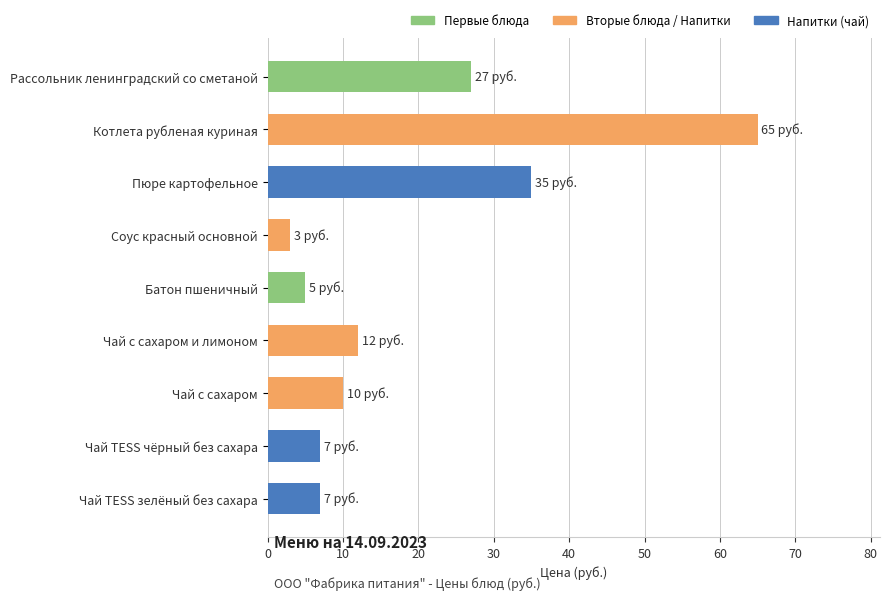

What is the label of the 5th bar from the top?

Батон пшеничный